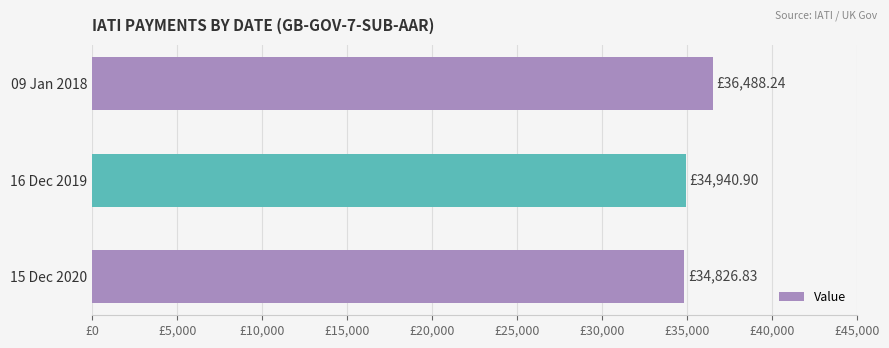

Are the bars horizontal?

Yes